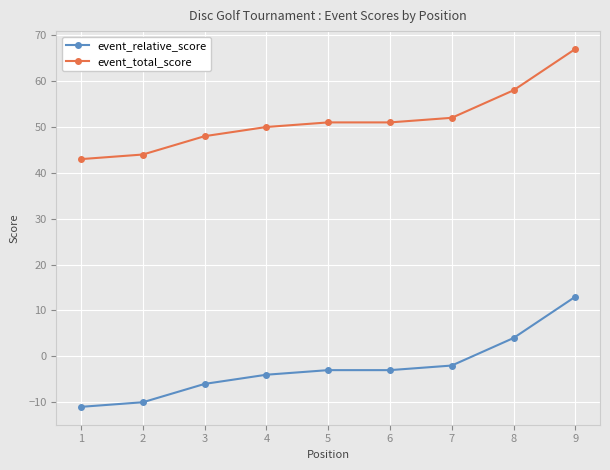

What is the approximate value of event_total_score at 2?

44